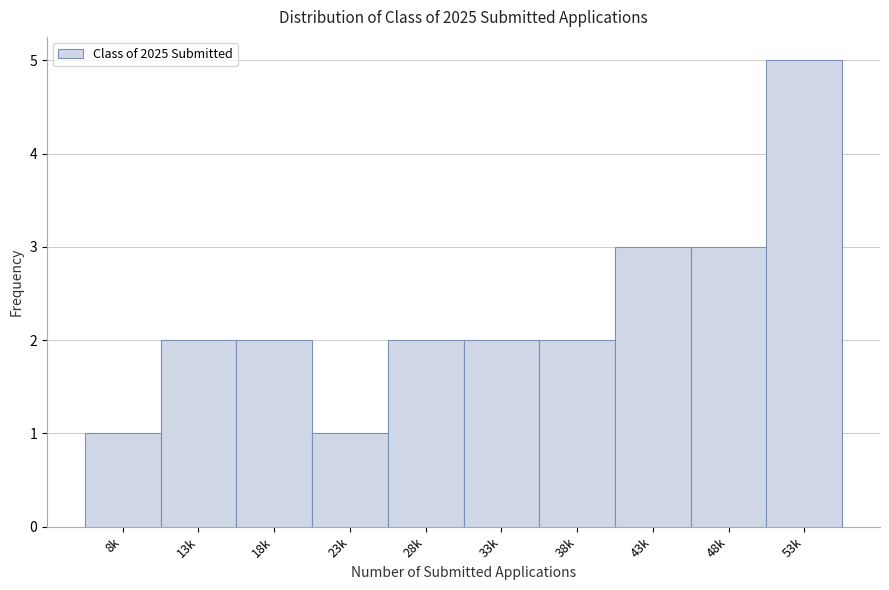

Reading left to right, extract all data points from this chart.

1	2	2	1	2	2	2	3	3	5